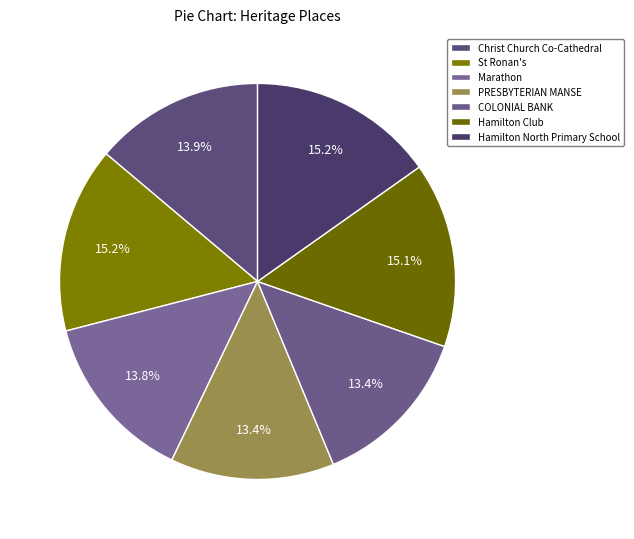

How many segments does this pie chart have?

7